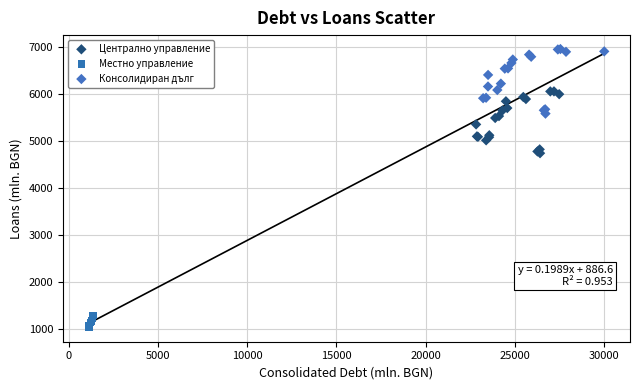

What are all the series names shown in the legend?

Централно управление, Местно управление, Консолидиран дълг